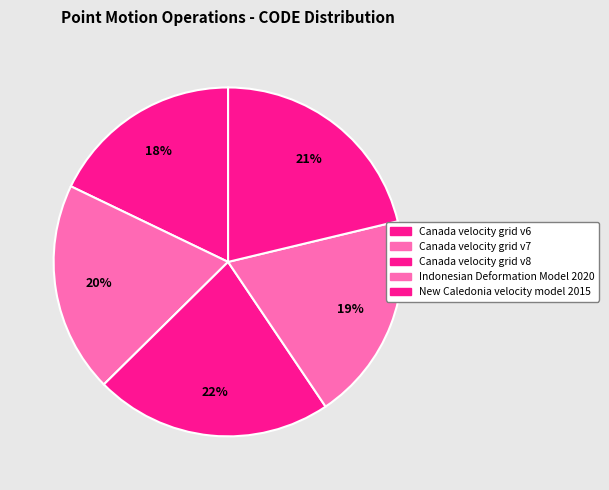

To the nearest percent, what is the difference between the largest and smallest slice percentages?

4%